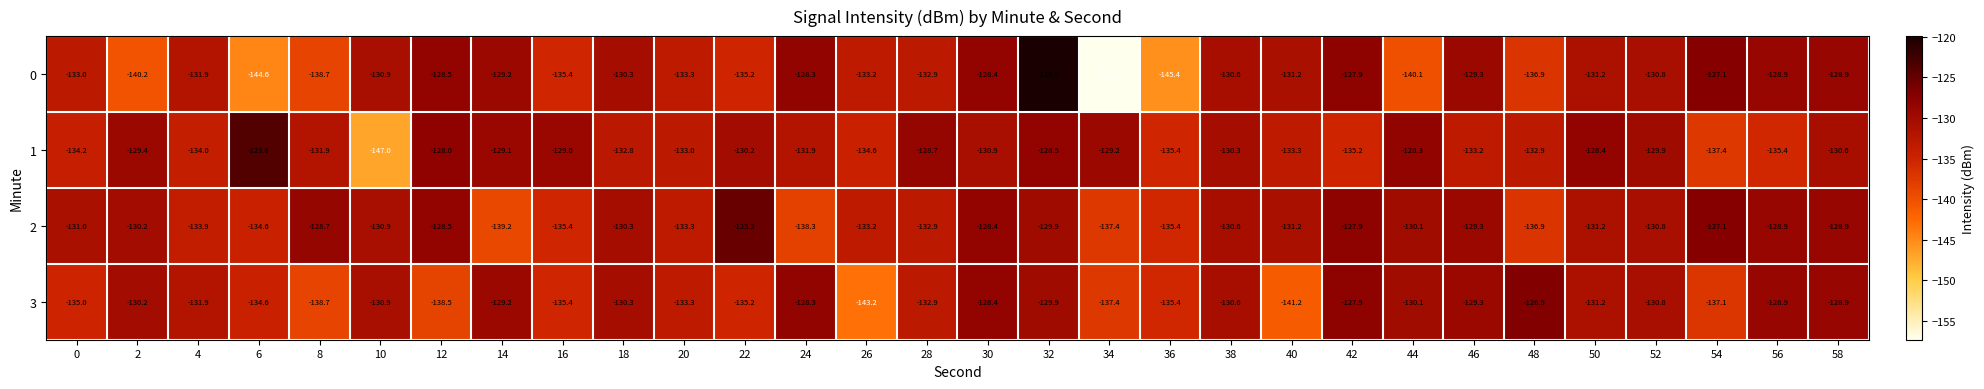

The 3 series shows -35.3 at 30. True or false?

False